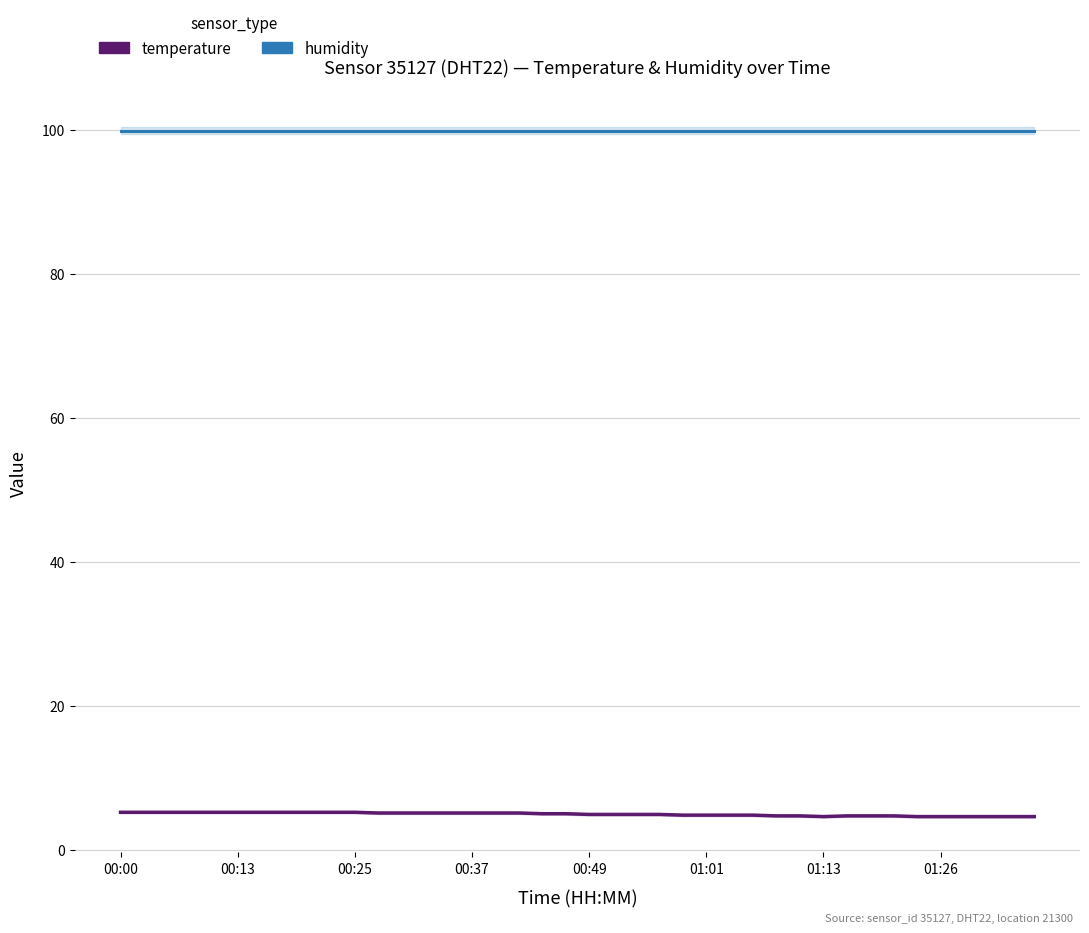

In temperature, how many points are lower than both neighbors (excluding endpoints)?

1